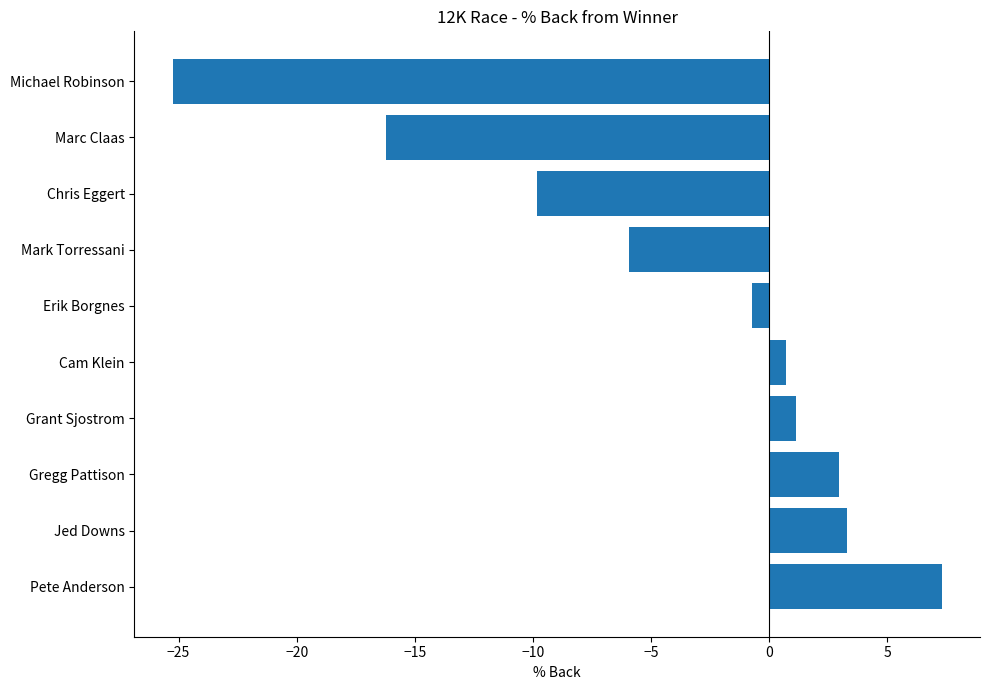

What is the sum of all values?

-42.5